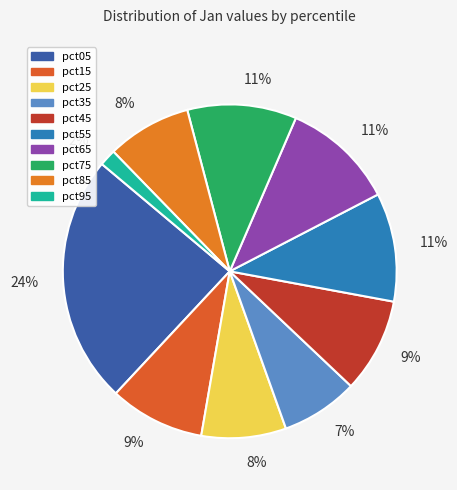

How many segments does this pie chart have?

10